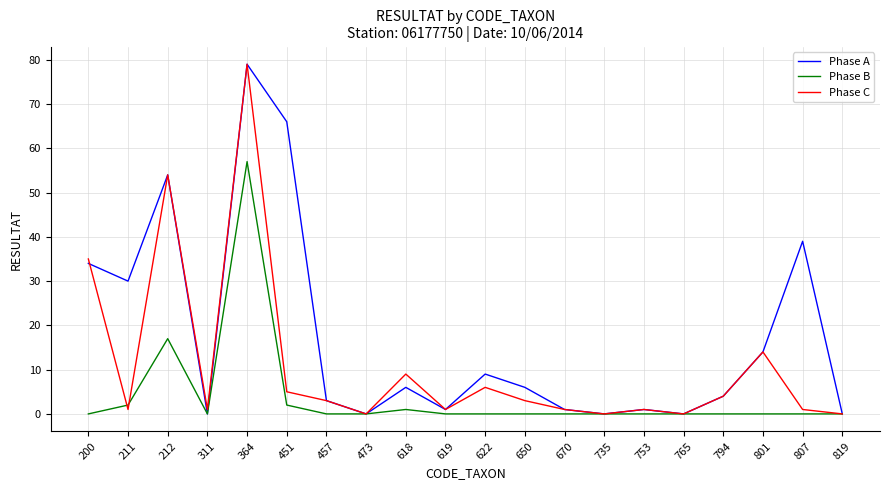

How many lines are shown in the chart?

3